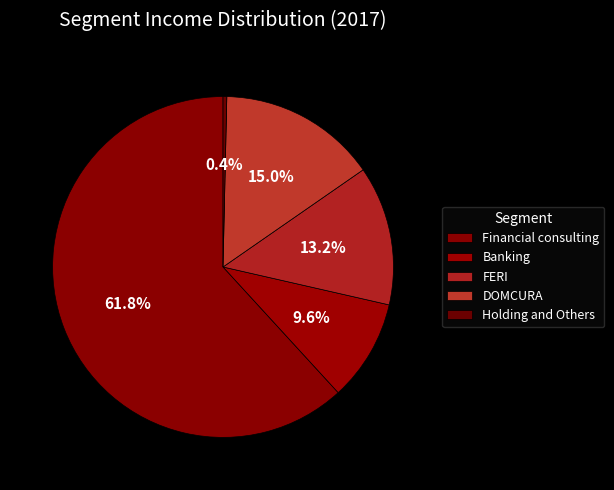

Combined, do Financial consulting and DOMCURA account for over 50%?

Yes